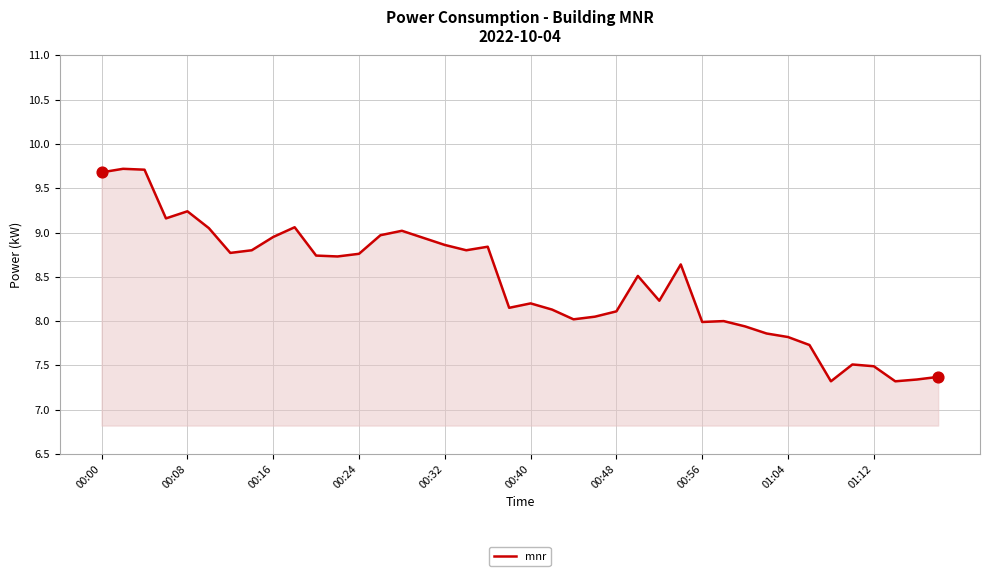

What is the difference between the maximum and minimum values?

2.4